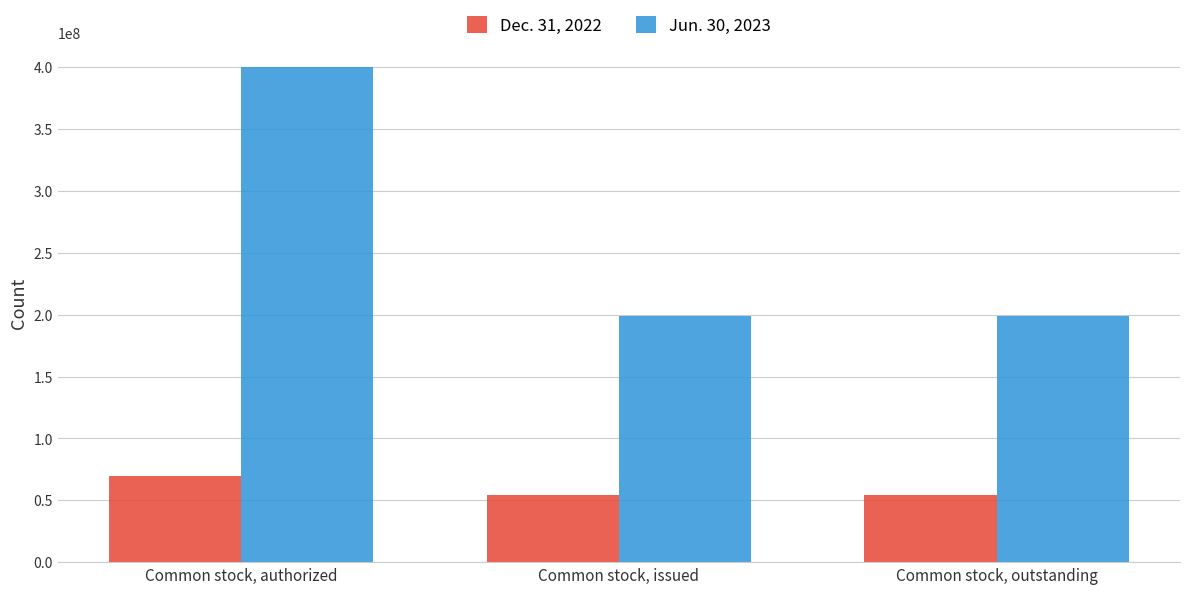

Are the bars grouped side by side (vs. stacked)?

Yes